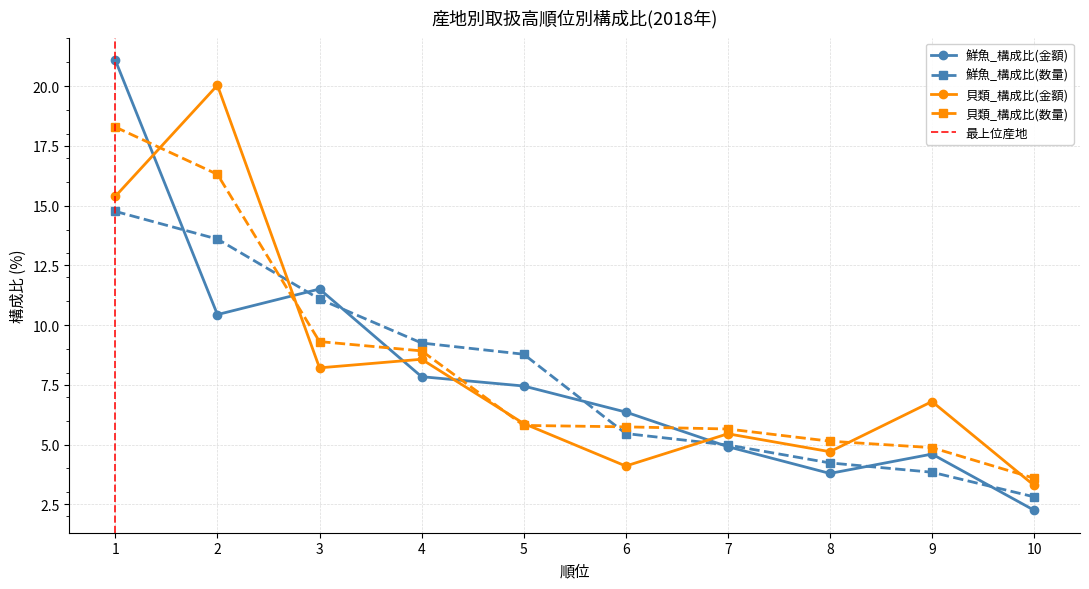

Rank the series by their average value, from lowest to highest.

鮮魚_構成比(数量), 鮮魚_構成比(金額), 貝類_構成比(金額), 貝類_構成比(数量)